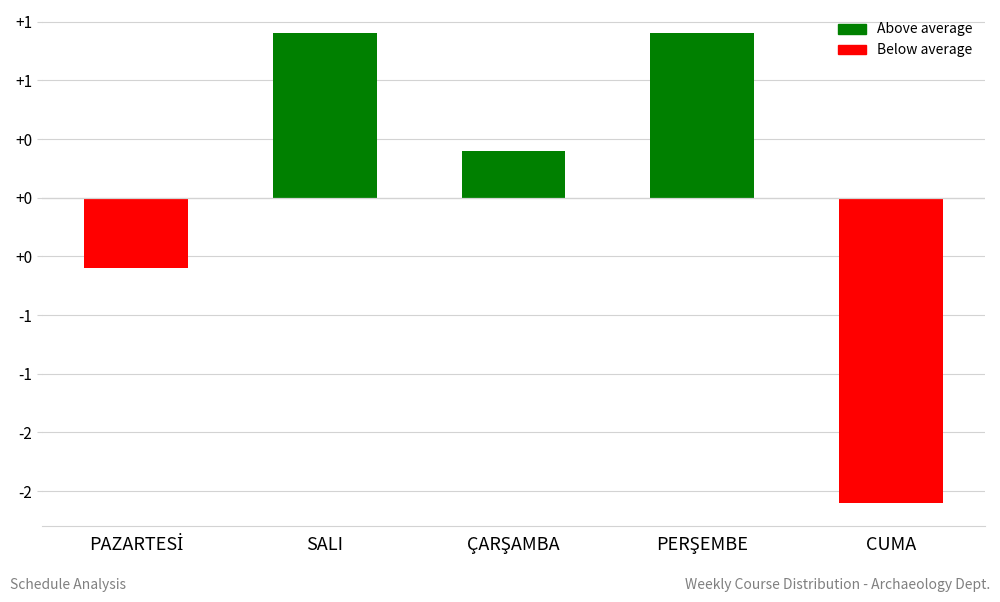

Does the chart contain any negative values?

Yes